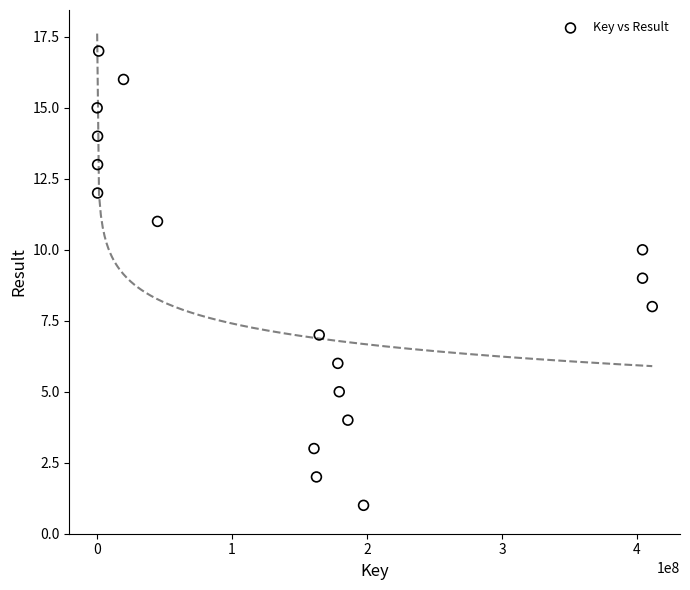

What is the range of Y values (max minus min)?

16